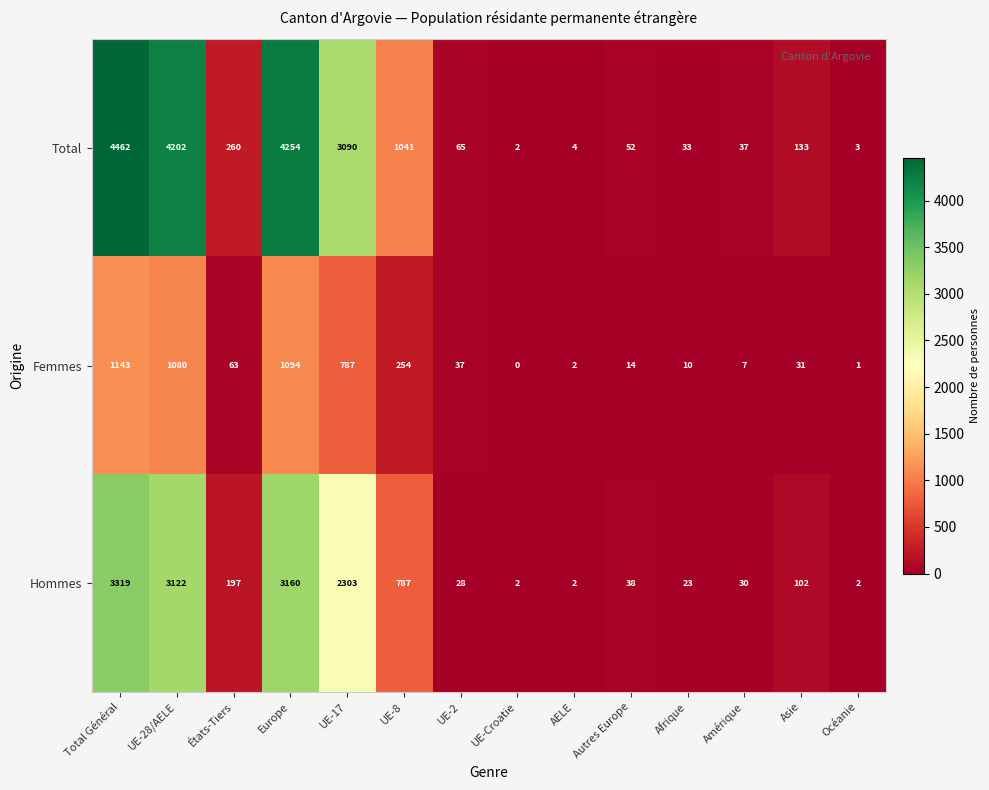

What is the difference between the Total values at États-Tiers and Europe?

3994